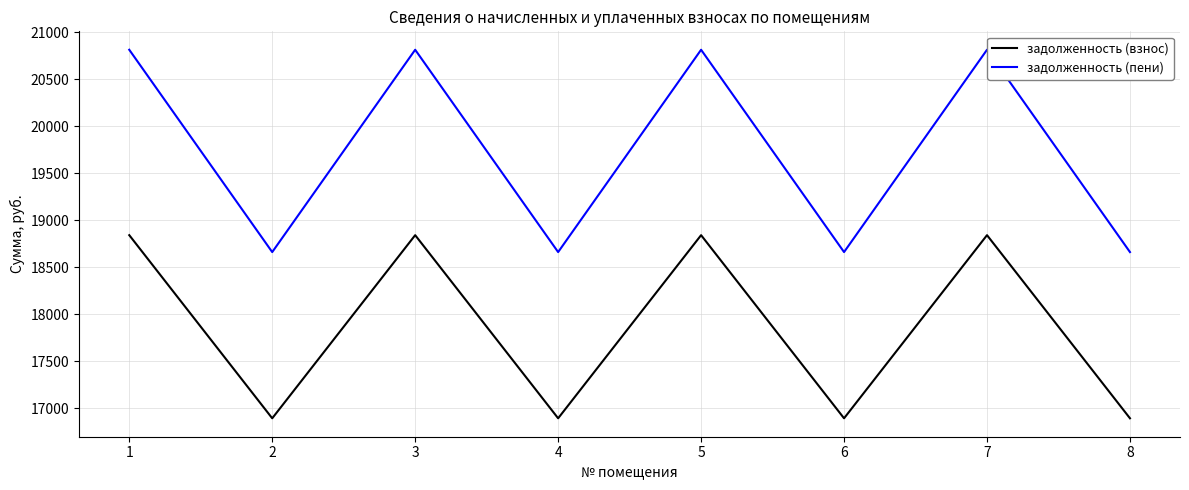

What is the average value of the задолженность (взнос) series?

17866.2